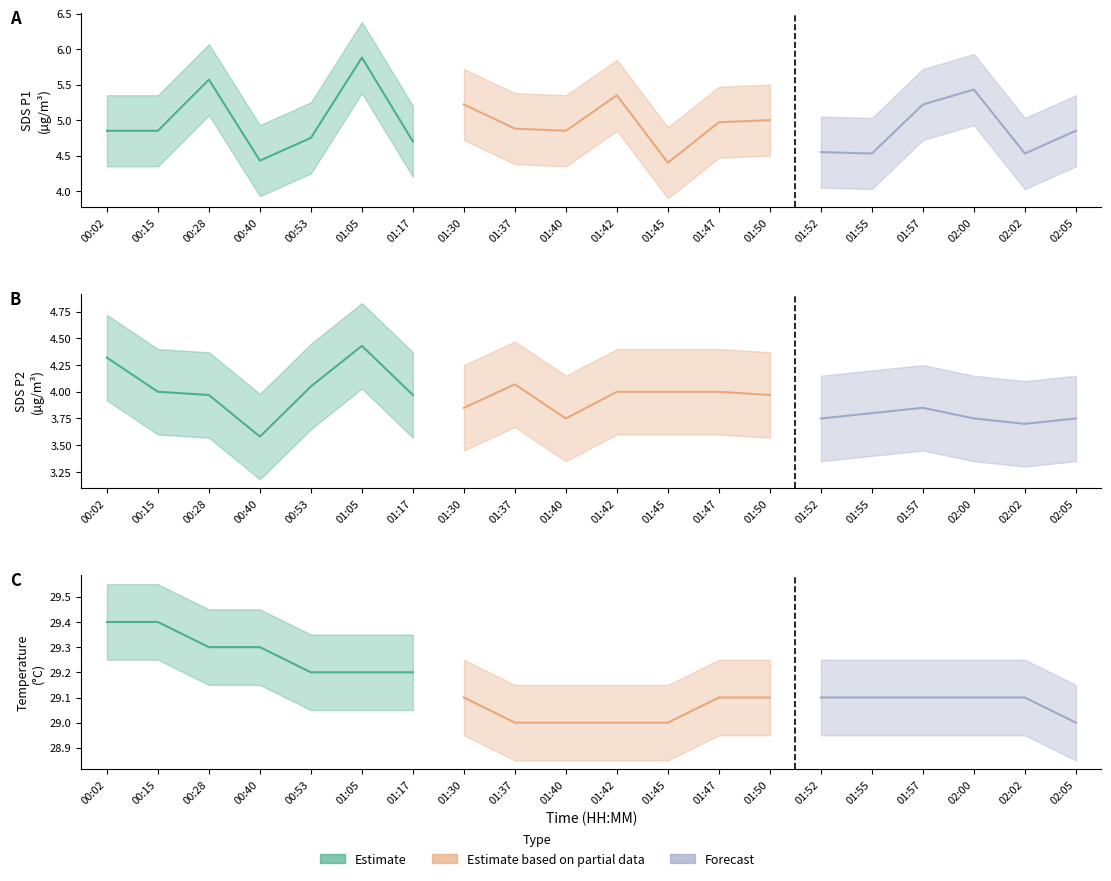

Which has a higher value, 02:05 or 01:17?

02:05